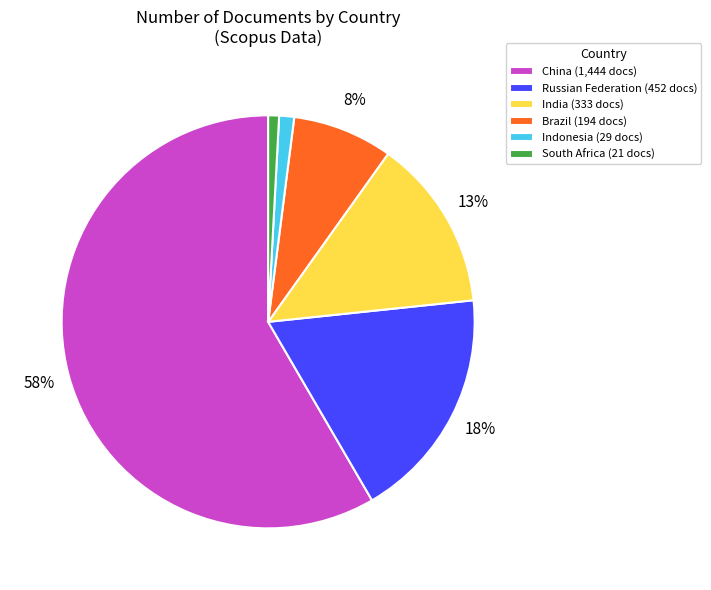

How many slices are in this pie chart?

6